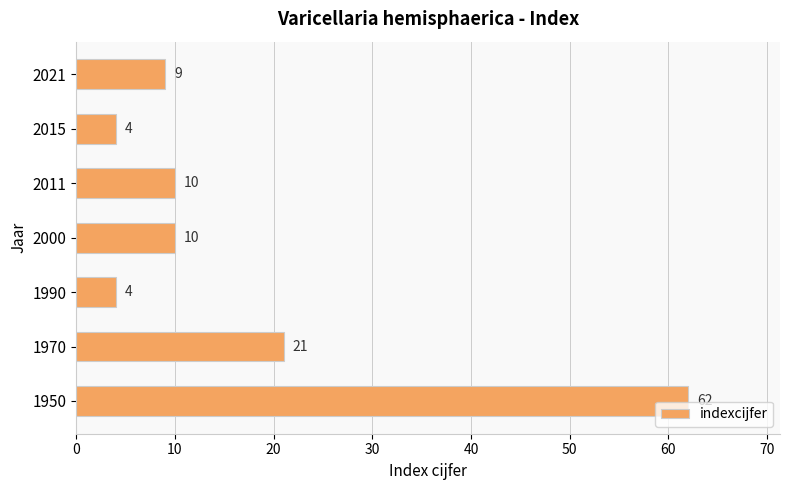

What is the difference between the second highest and minimum values?

17